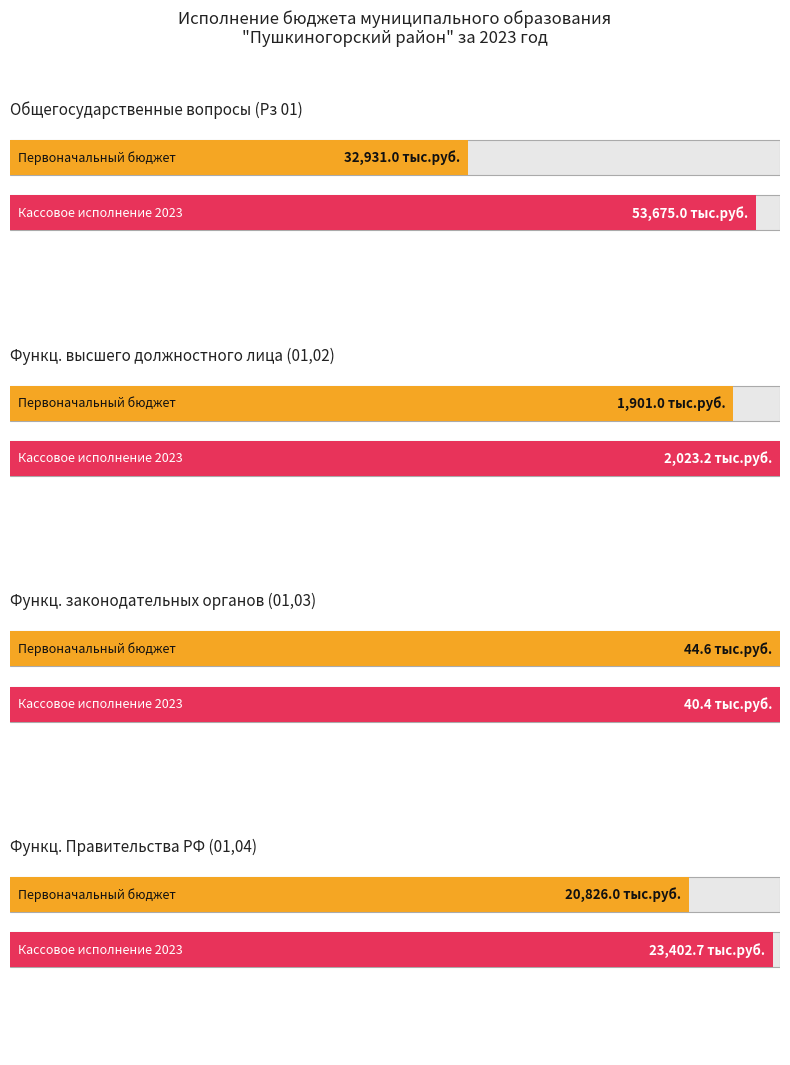

The value of Кассовое исполнение 2023 at Кассовое исполнение 2023 is 40.4. True or false?

True